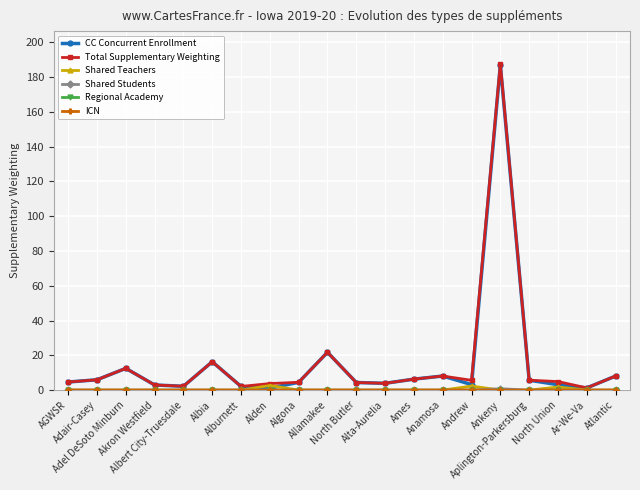

What is the maximum value shown in the chart?

187.7